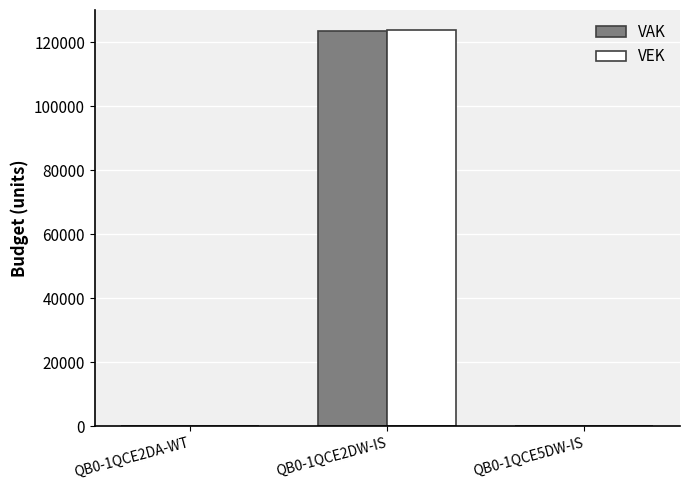

Where is VAK nearest to the value 61788?

QB0-1QCE2DA-WT